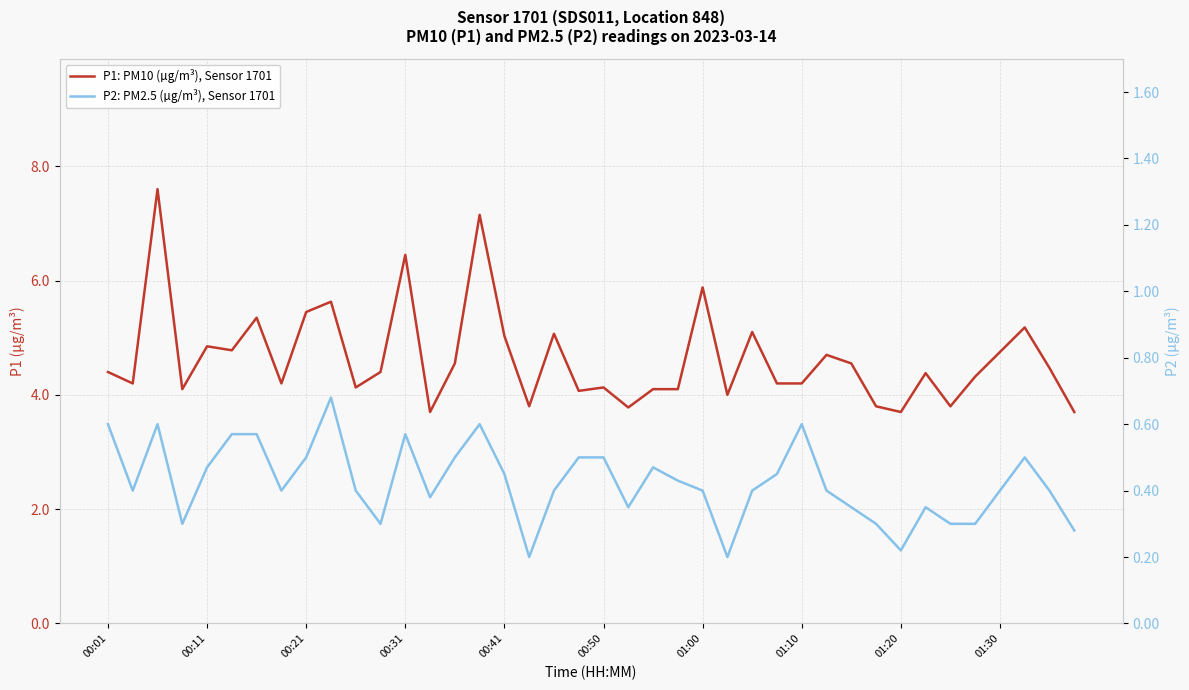

Is this an area chart (filled region under the line)?

No